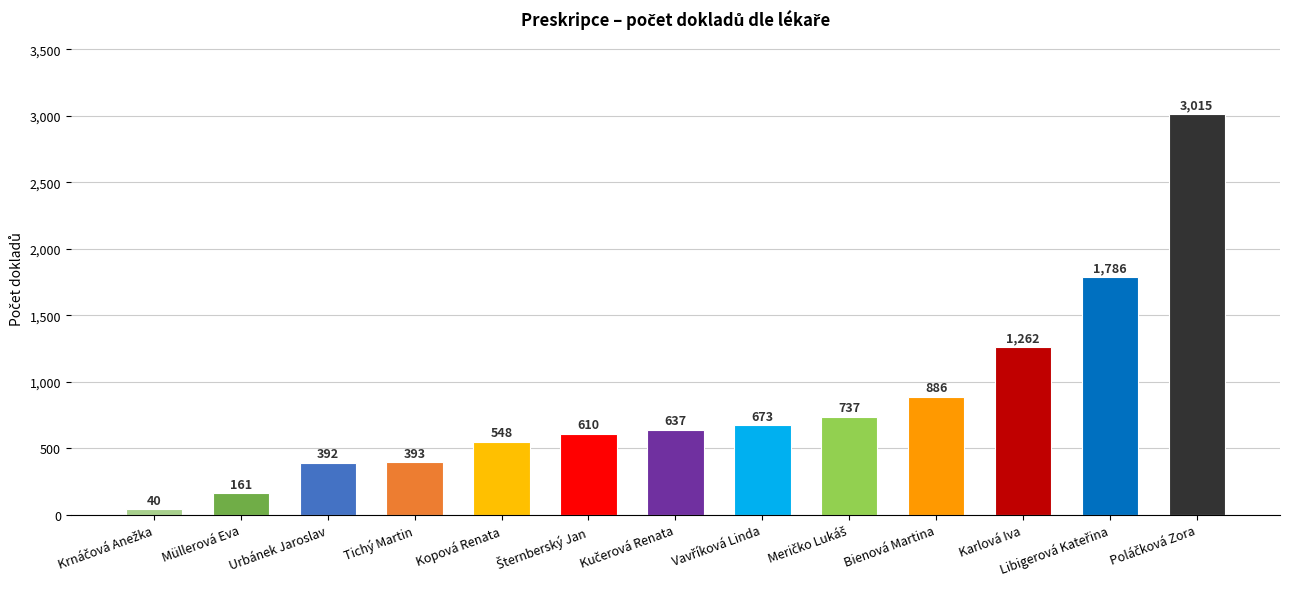

What is the greatest value displayed?

3015